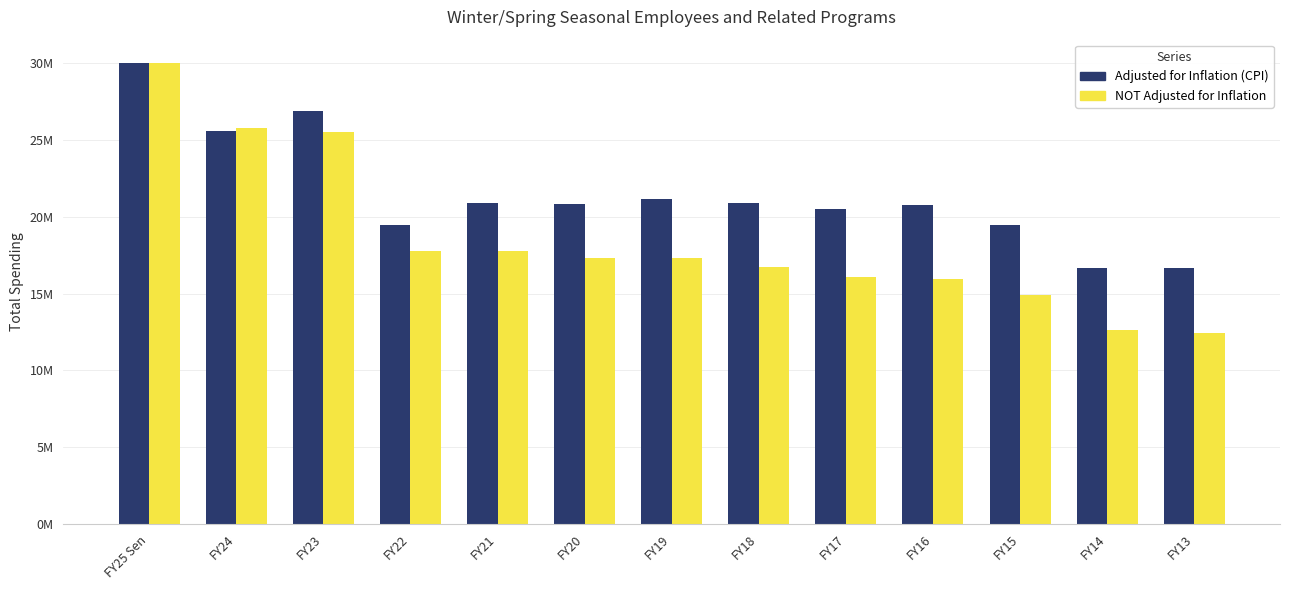

At which category is the sum across all series the highest?

FY25 Sen